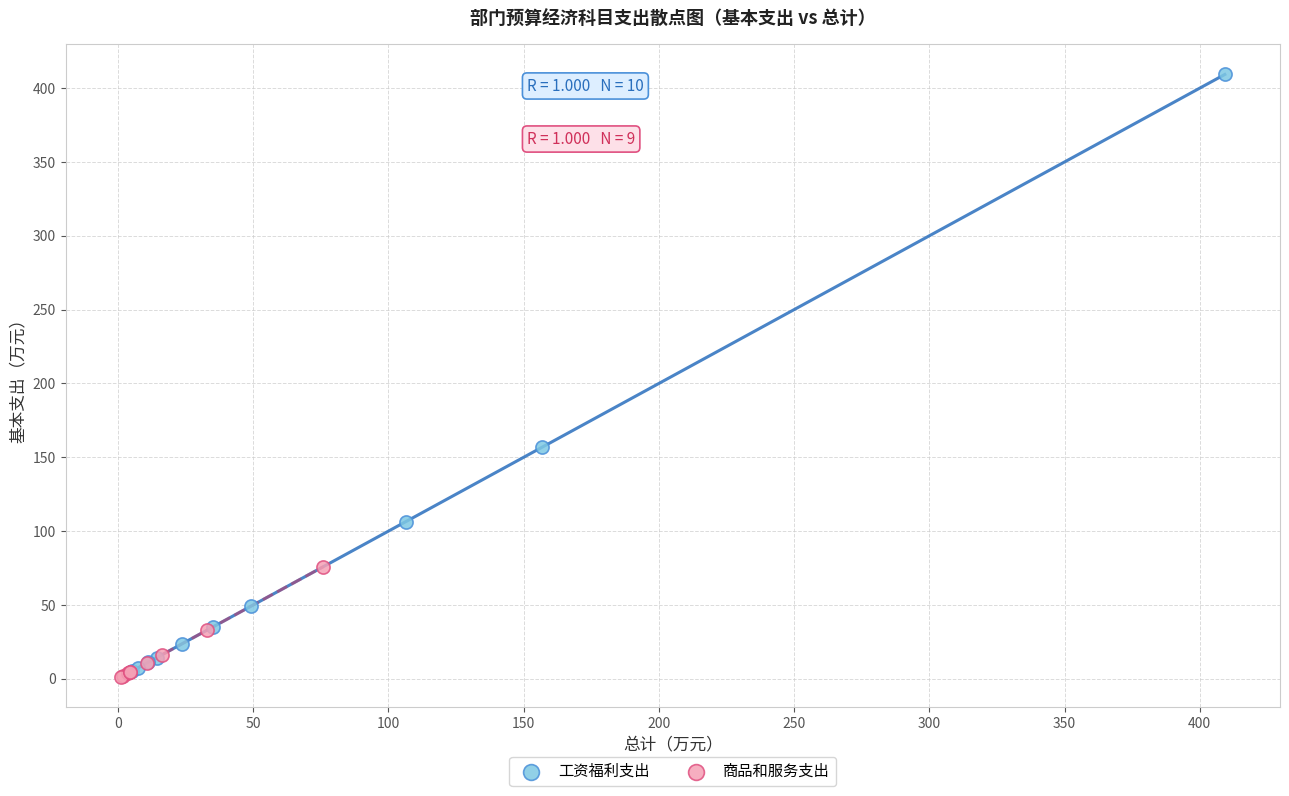

Which series reaches the minimum Y coordinate?

商品和服务支出